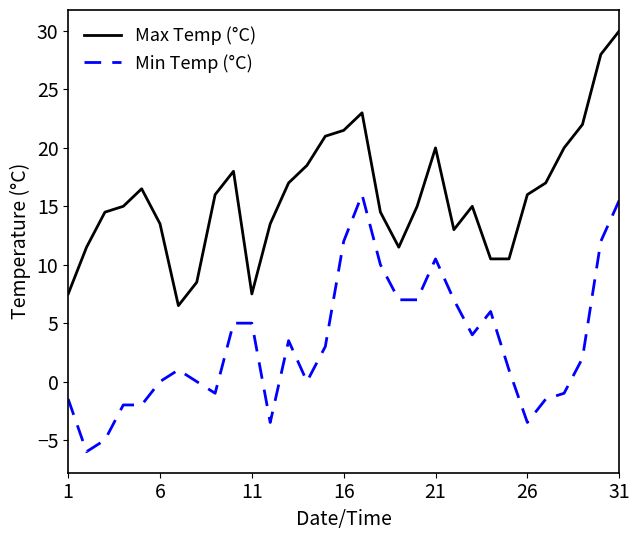

What is the sum of all Min Temp (°C) values?

100.5